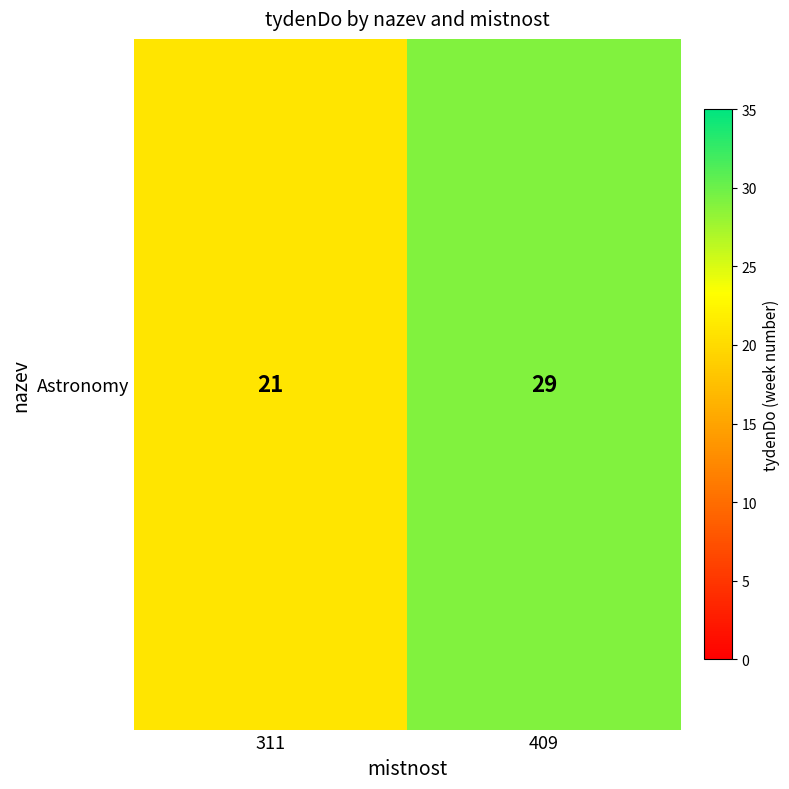

Reading left to right, extract all data points from this chart.

21	29